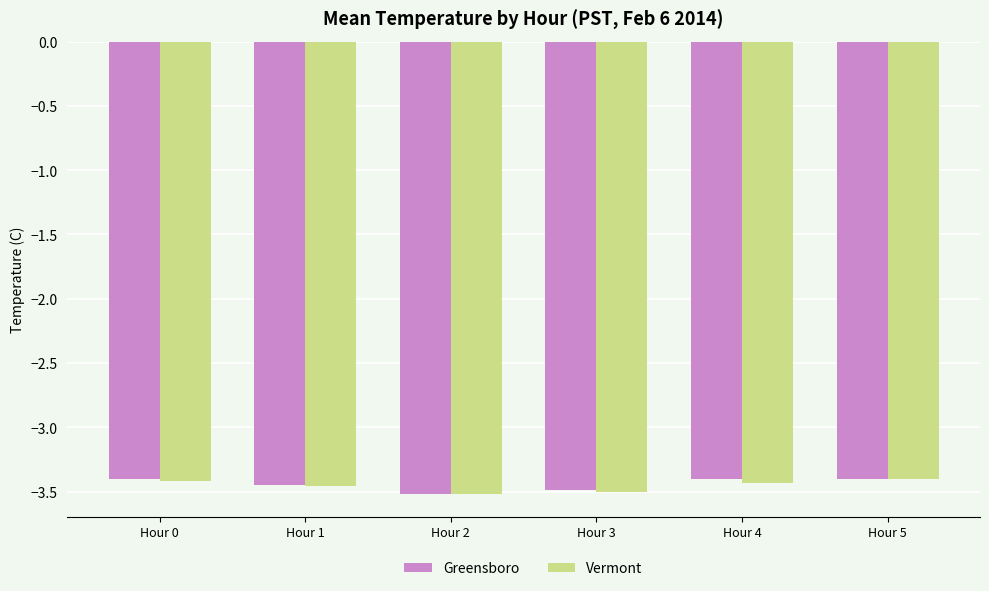

What is the sum of the Vermont values at Hour 1 and Hour 3?

-7.0